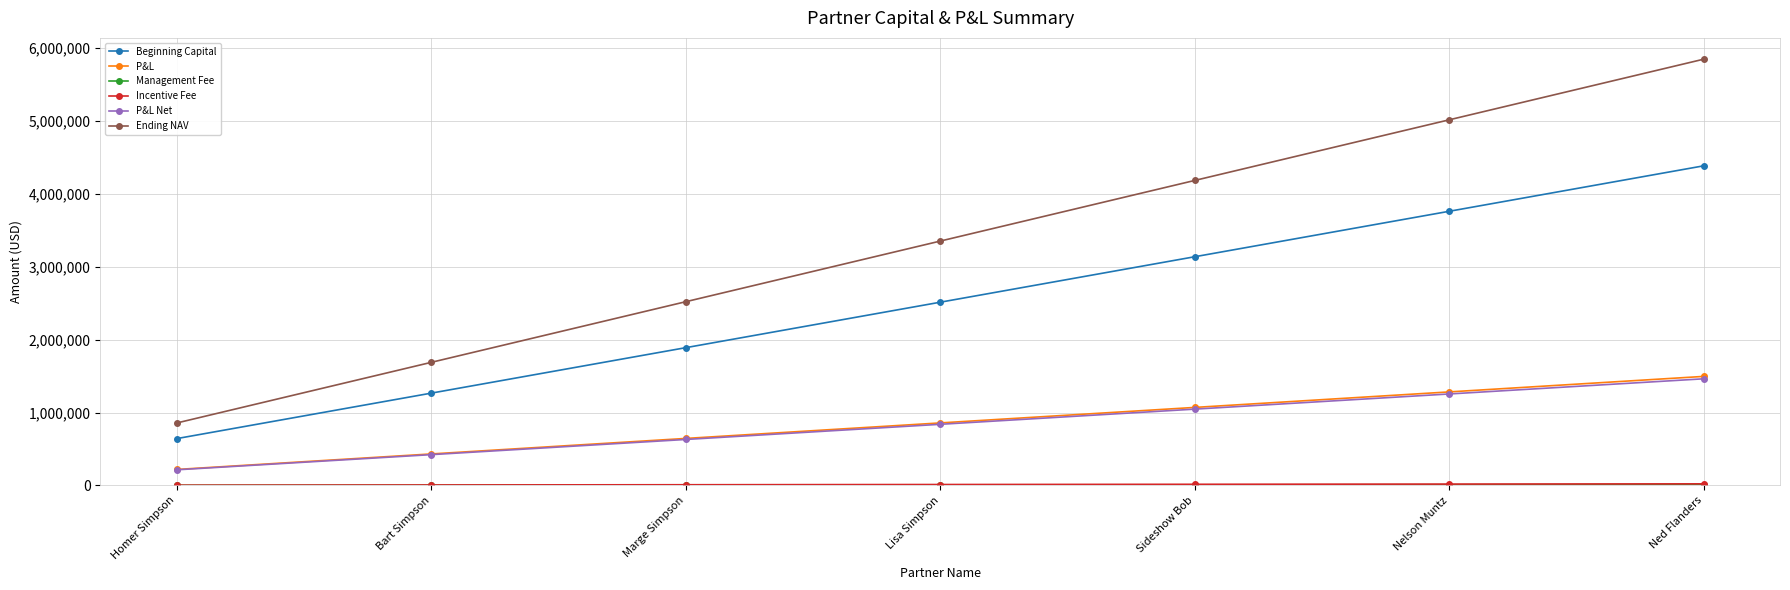

What is the average value of the Ending NAV series?

3350958.6